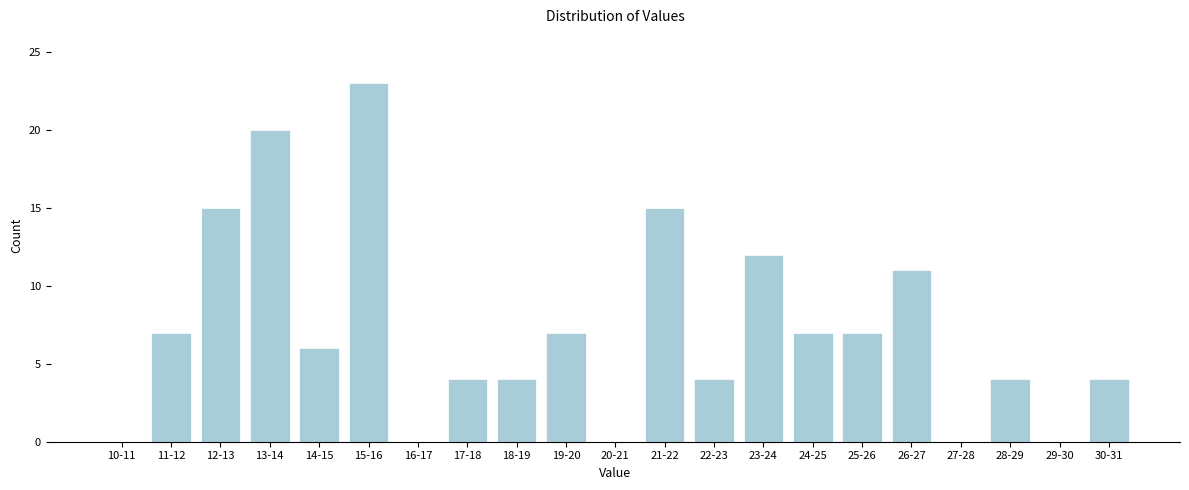

Reading right to left, transcribe all the data shown in this chart.

30-31=4	29-30=0	28-29=4	27-28=0	26-27=11	25-26=7	24-25=7	23-24=12	22-23=4	21-22=15	20-21=0	19-20=7	18-19=4	17-18=4	16-17=0	15-16=23	14-15=6	13-14=20	12-13=15	11-12=7	10-11=0